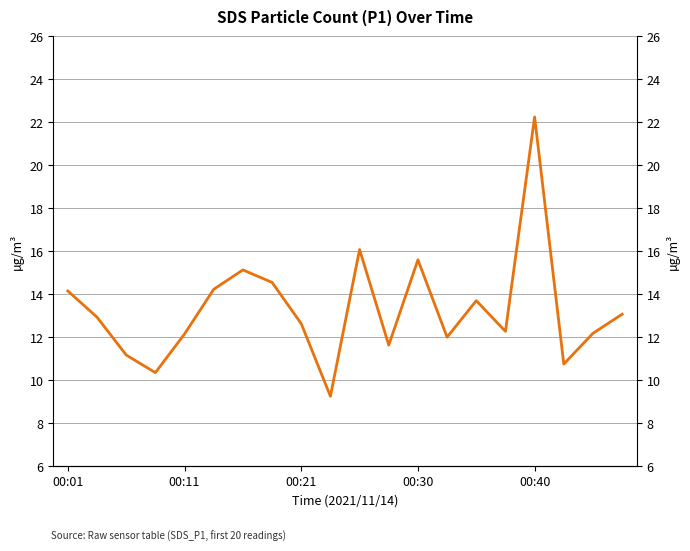

The value at 11 is 11.6. True or false?

True